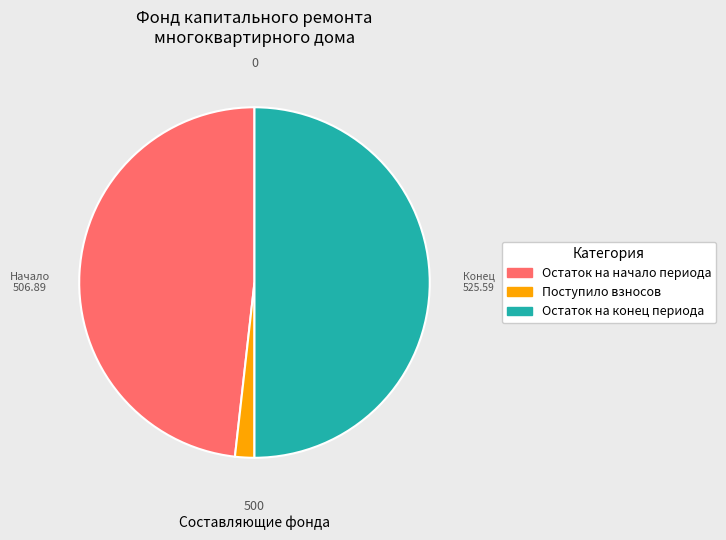

What is the largest slice in the pie chart?

Остаток на конец периода